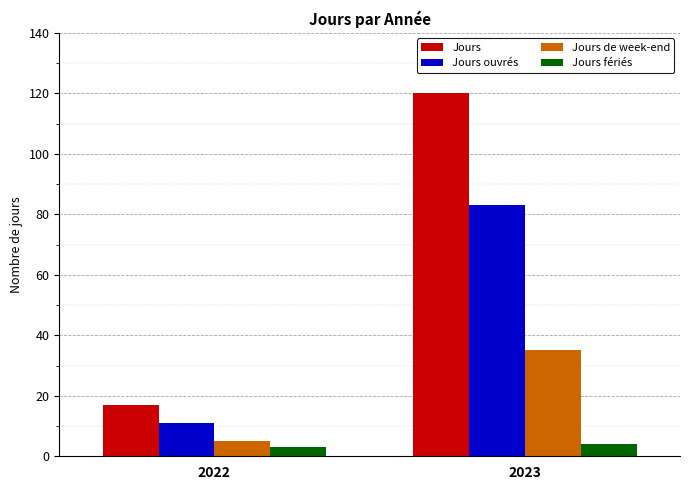

What is the difference between the Jours fériés values at 2022 and 2023?

1